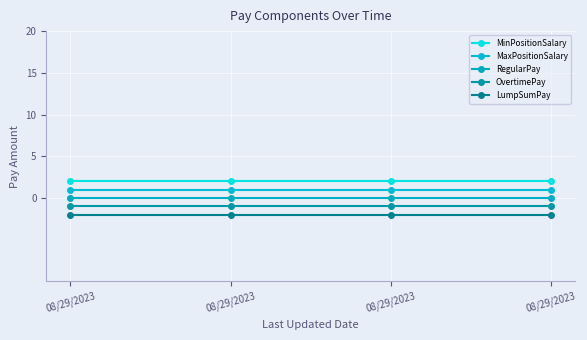

Which has a higher value, 08/29/2023 or 08/29/2023?

08/29/2023